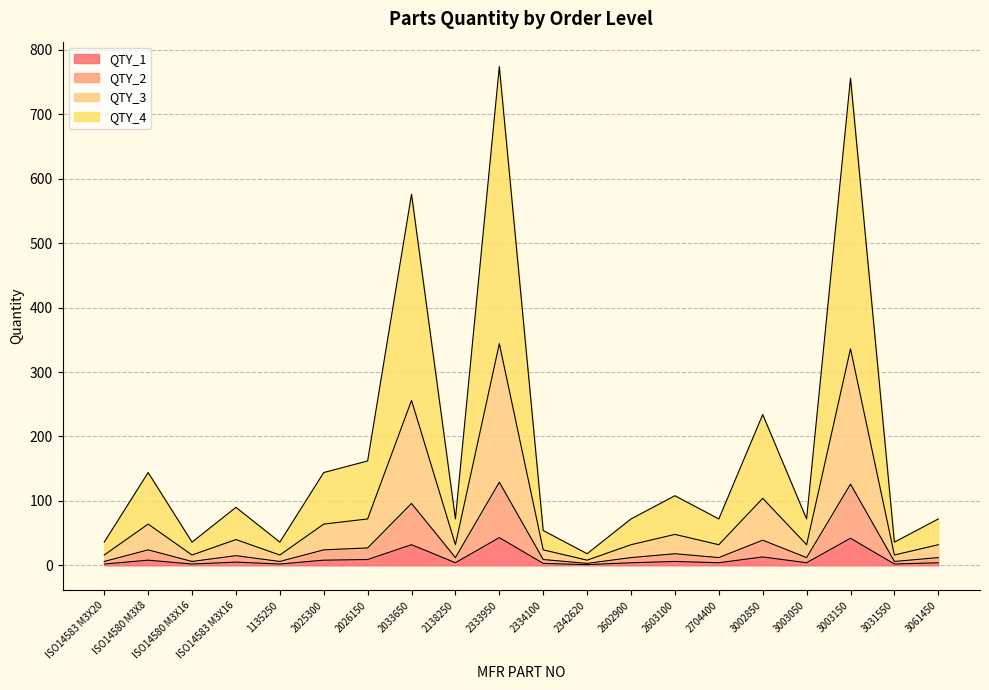

The value of QTY_4 at 2138250 is 119. True or false?

False